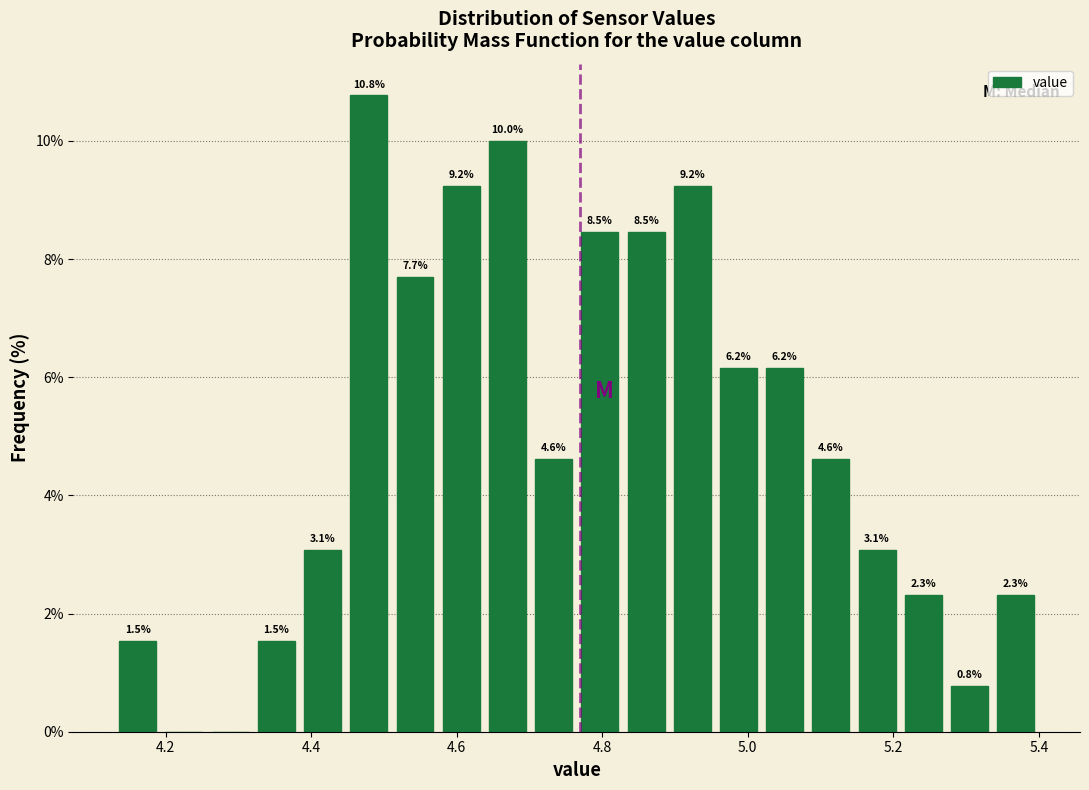

Read against the x-axis, roughly where is the centre of the tallest bar?

4.48